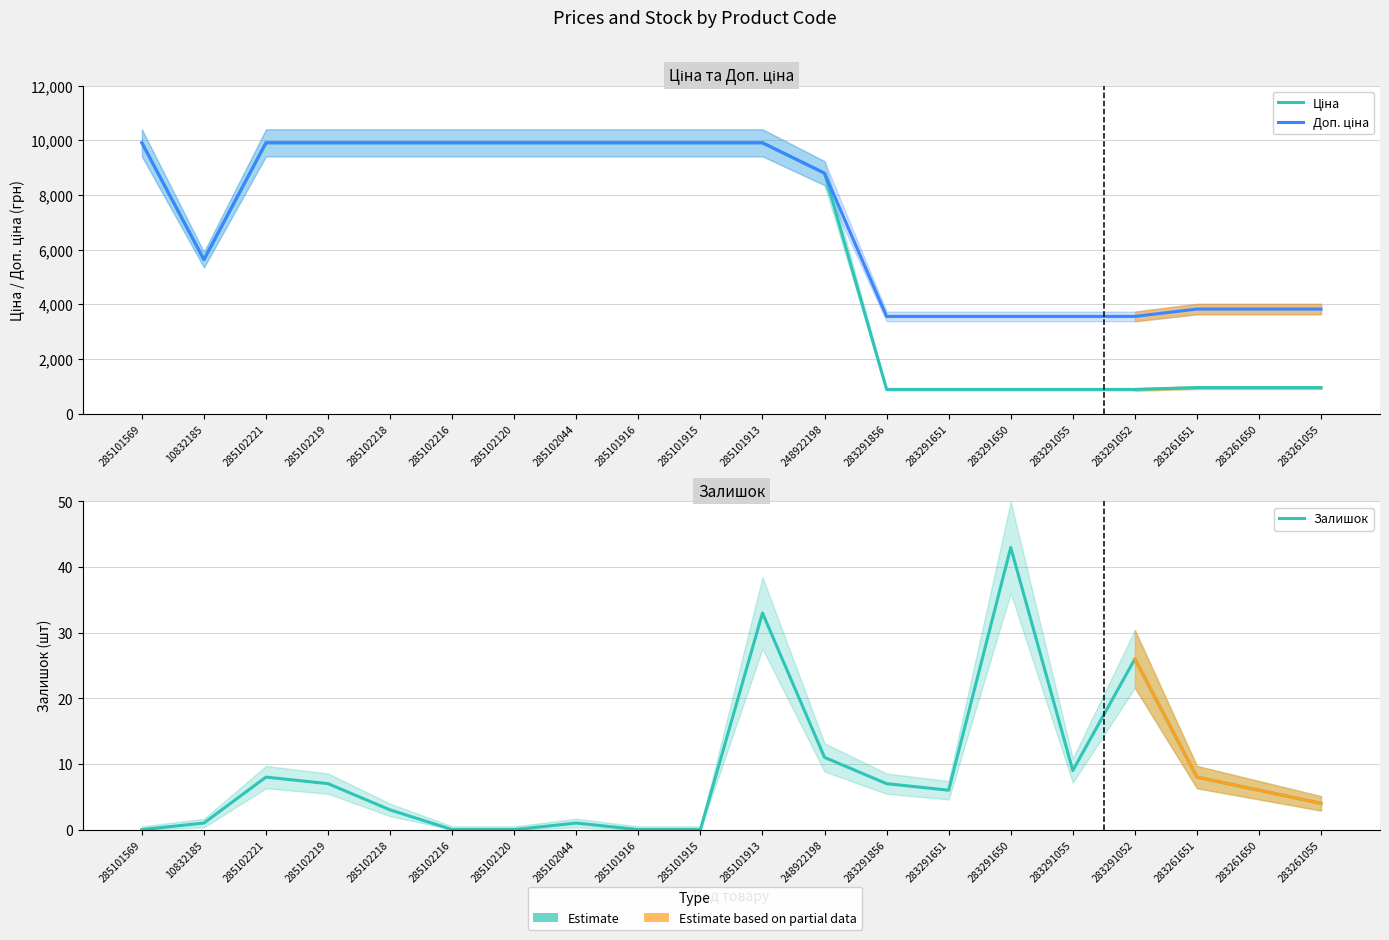

Reading right to left, what are all the values shown in this chart?

Ціна: 957.1	957.1	957.1	889.9	889.9	889.9	889.9	889.9	8797.6	9908.5	9908.5	9908.5	9908.5	9908.5	9908.5	9908.5	9908.5	9908.5	5636.0	9908.5
Доп. ціна: 3828.4	3828.4	3828.4	3559.7	3559.7	3559.7	3559.7	3559.7	8797.6	9908.5	9908.5	9908.5	9908.5	9908.5	9908.5	9908.5	9908.5	9908.5	5636.0	9908.5
Залишок: 4.0	6.0	8.0	26.0	9.0	43.0	6.0	7.0	11.0	33.0	0.0	0.0	1.0	0.0	0.0	3.0	7.0	8.0	1.0	0.0